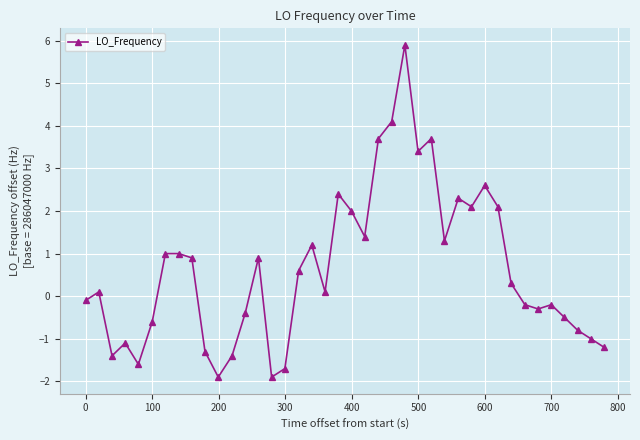

What is the difference between the second highest and minimum values?

6.0